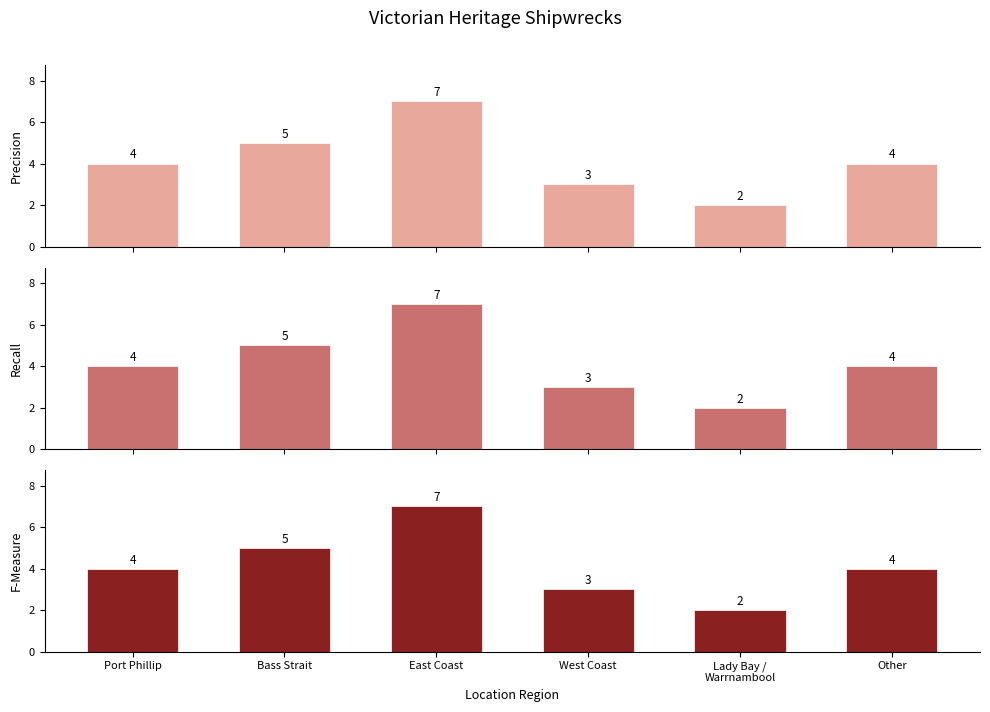

True or false: Recall has a value of 4 at Port Phillip.

True